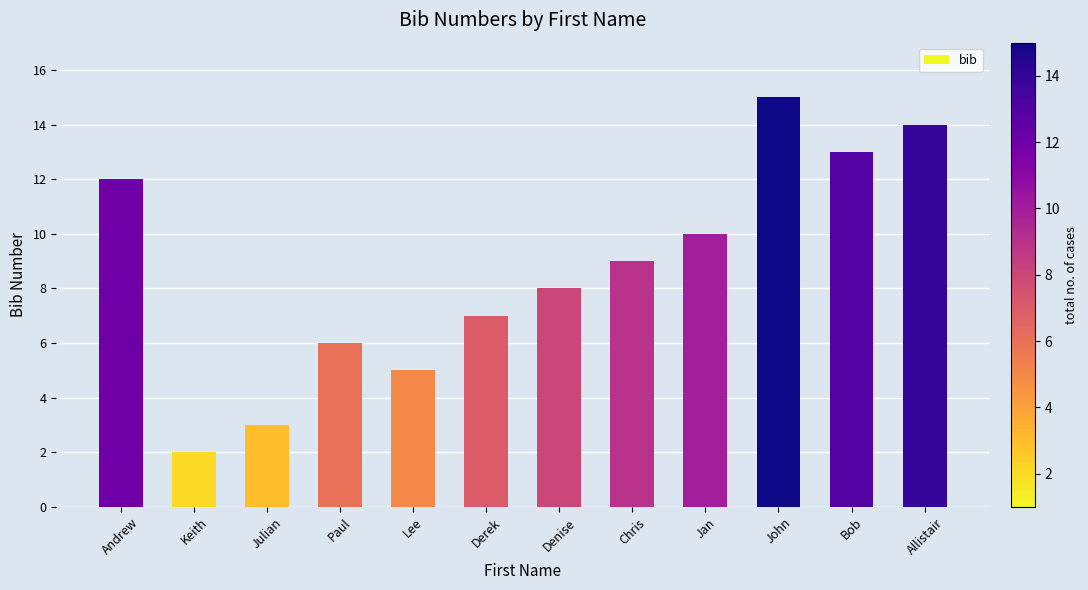

What is the greatest value displayed?

15